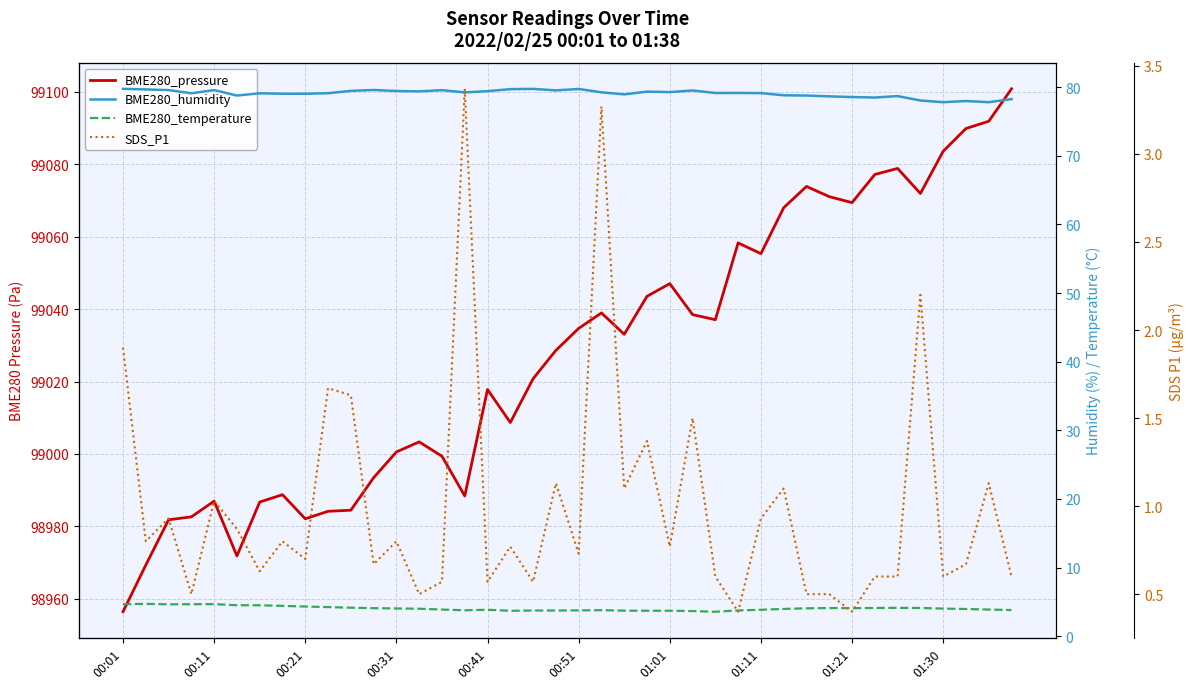

What is the value of the BME280_temperature point at the 18th from the left?

3.7